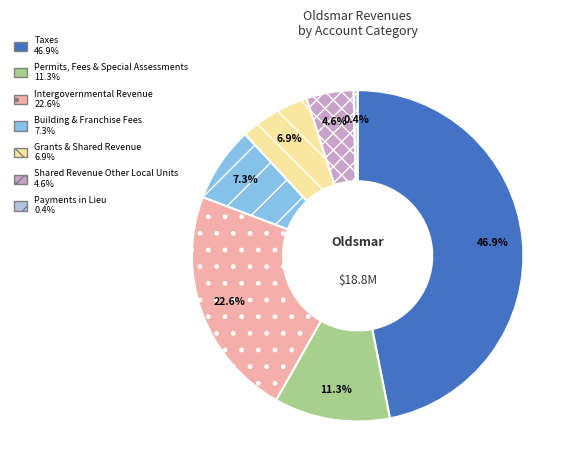

Is there a majority slice in this chart?

No